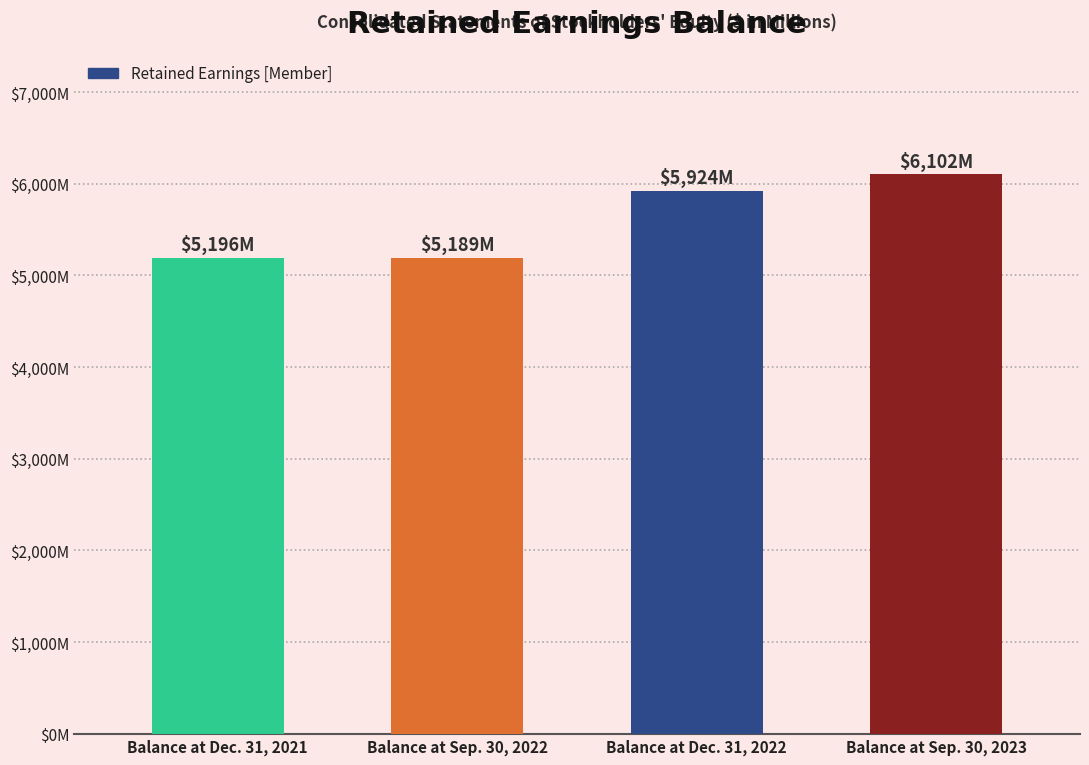

Rank the categories by value from highest to lowest.

Balance at Sep. 30, 2023, Balance at Dec. 31, 2022, Balance at Dec. 31, 2021, Balance at Sep. 30, 2022